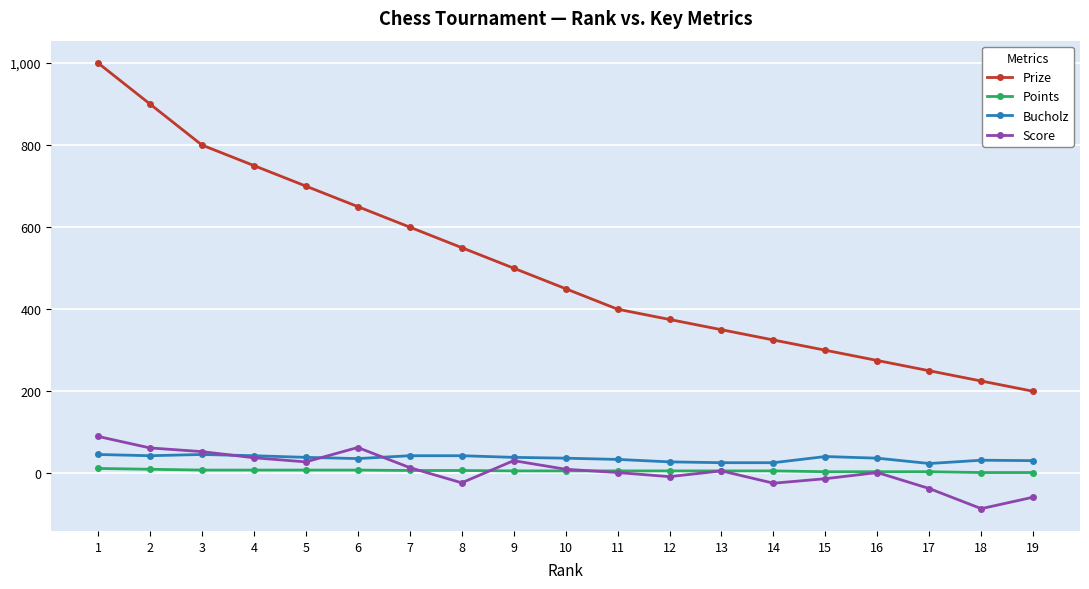

The value of Prize at 5 is 313. True or false?

False